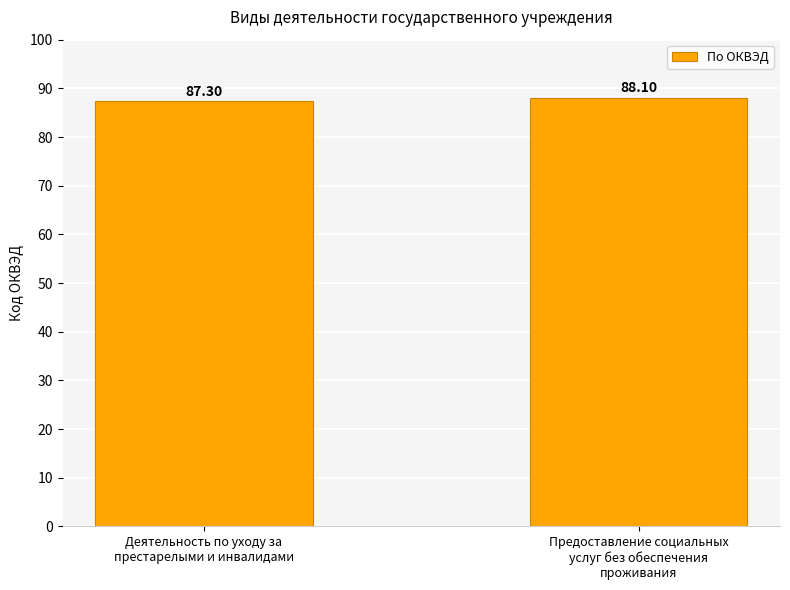

Reading left to right, list all the values displayed in this chart.

87.3	88.1